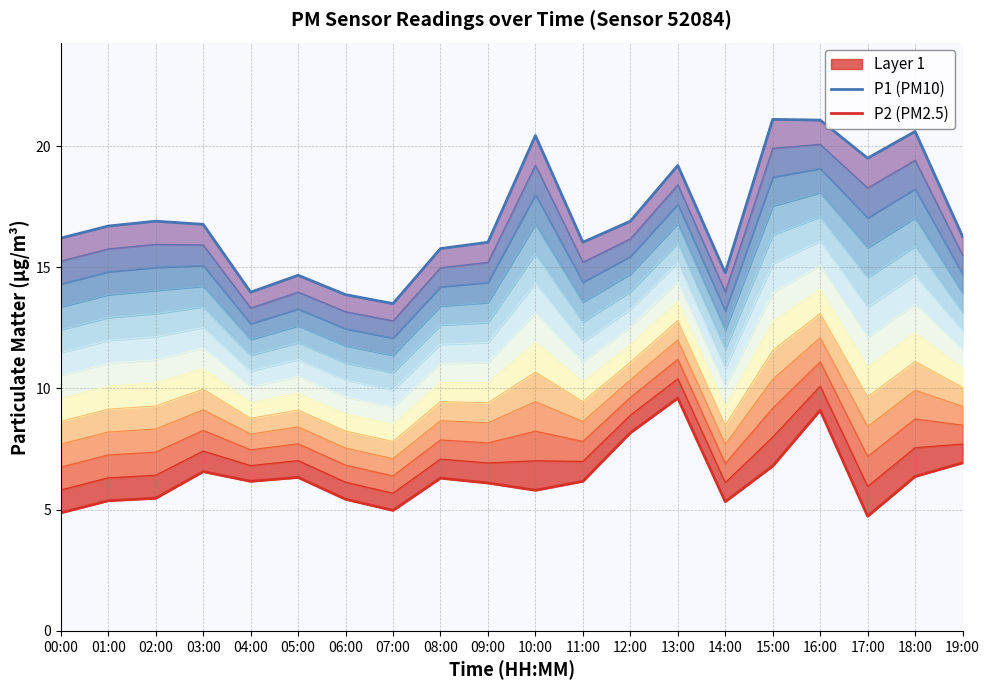

At which category does P2 (PM2.5) reach its first local peak?

03:00